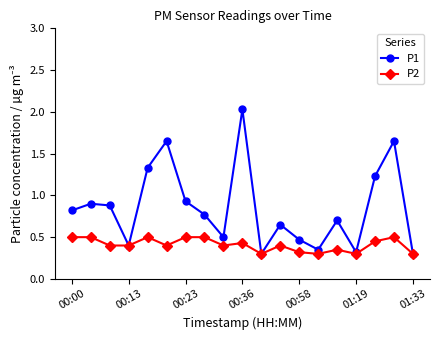

List the series in order of their peak value, highest first.

P1, P2